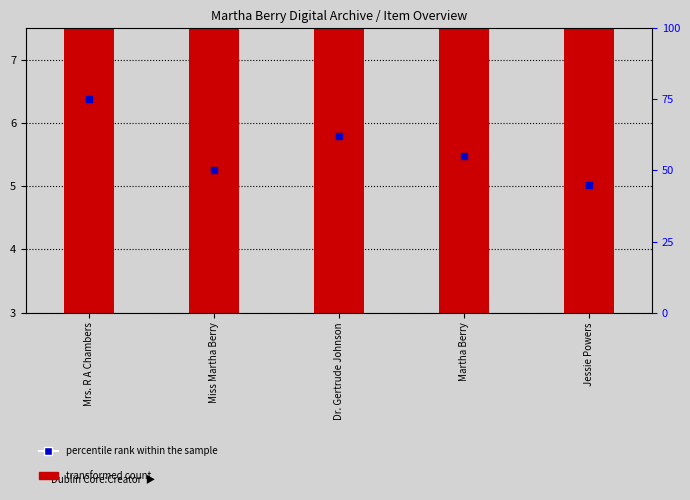

Which series reaches the maximum Y coordinate?

percentile rank within the sample